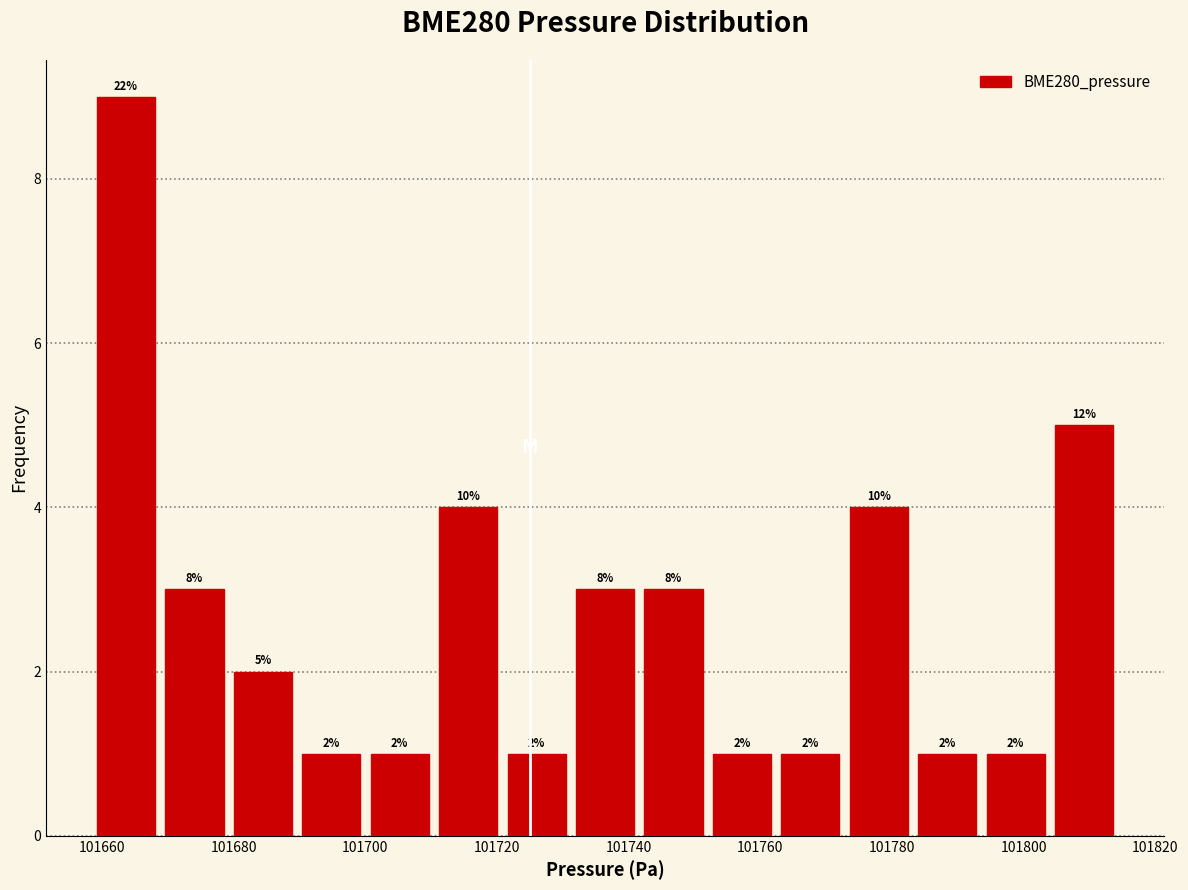

Which range on the x-axis has the tallest bar?

101658 to 101668